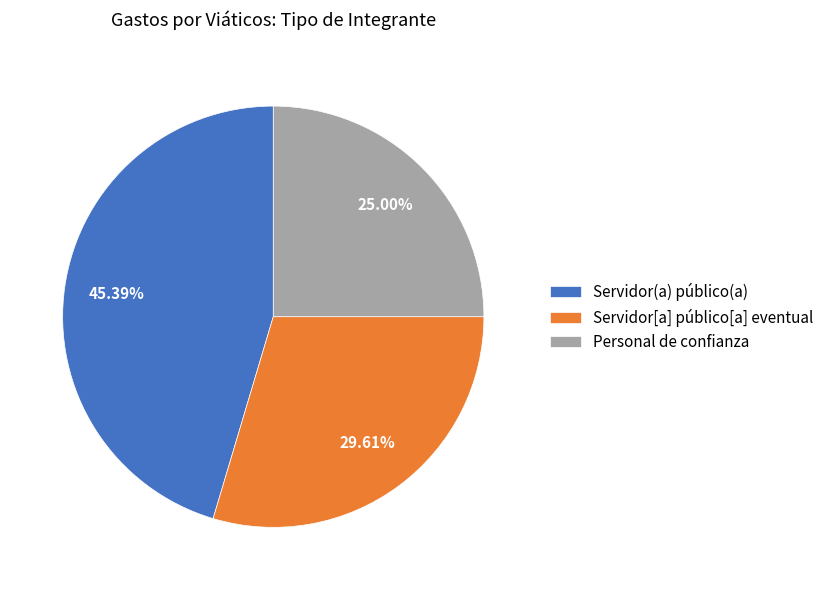

Which slice is the largest?

Servidor(a) público(a)